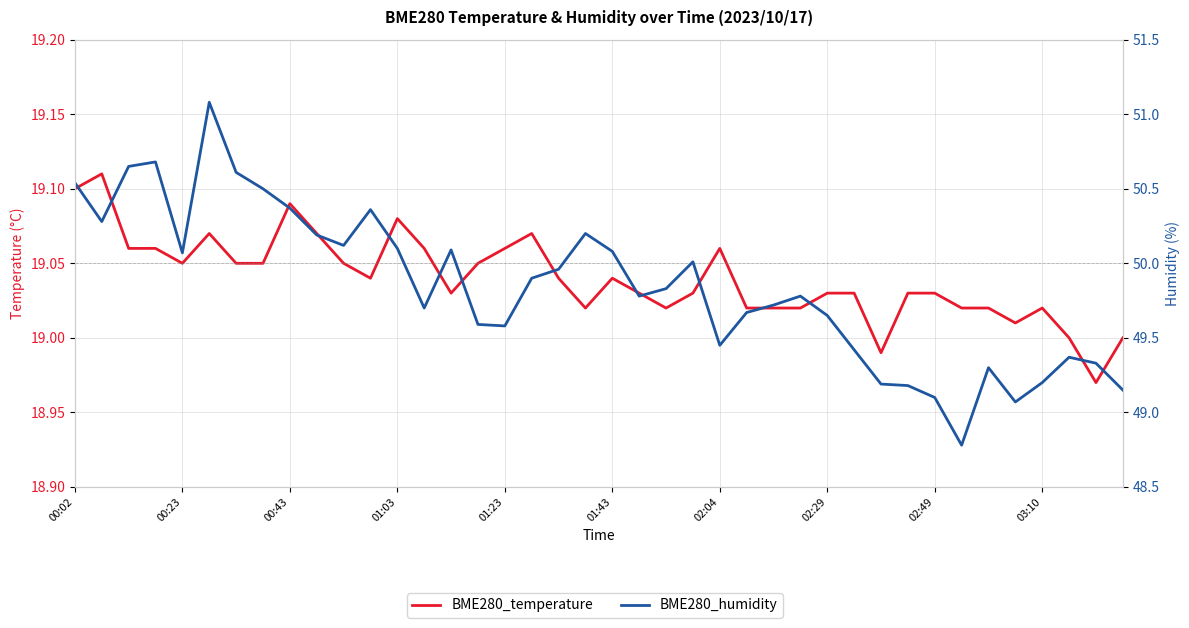

What is the approximate value of BME280_humidity at 33?

48.8